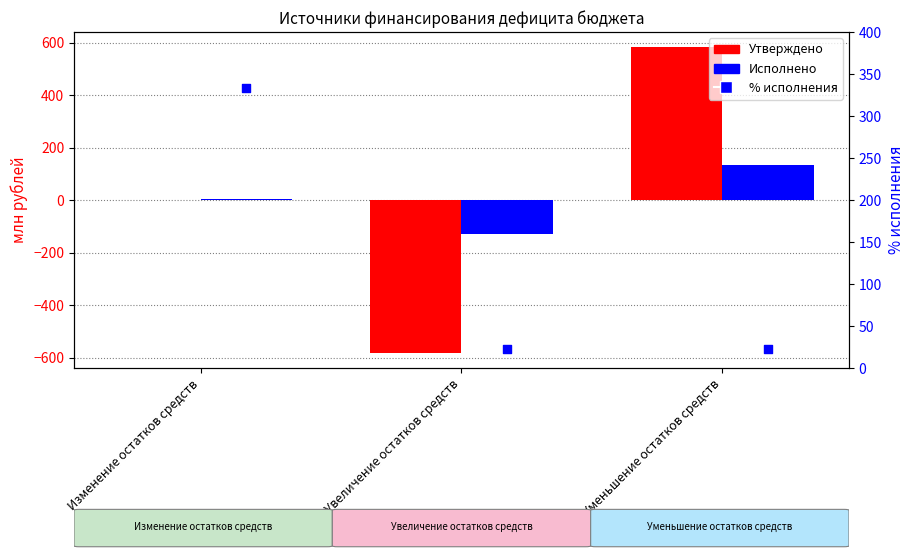

What is the total value across all series at Уменьшение остатков средств?

737.3